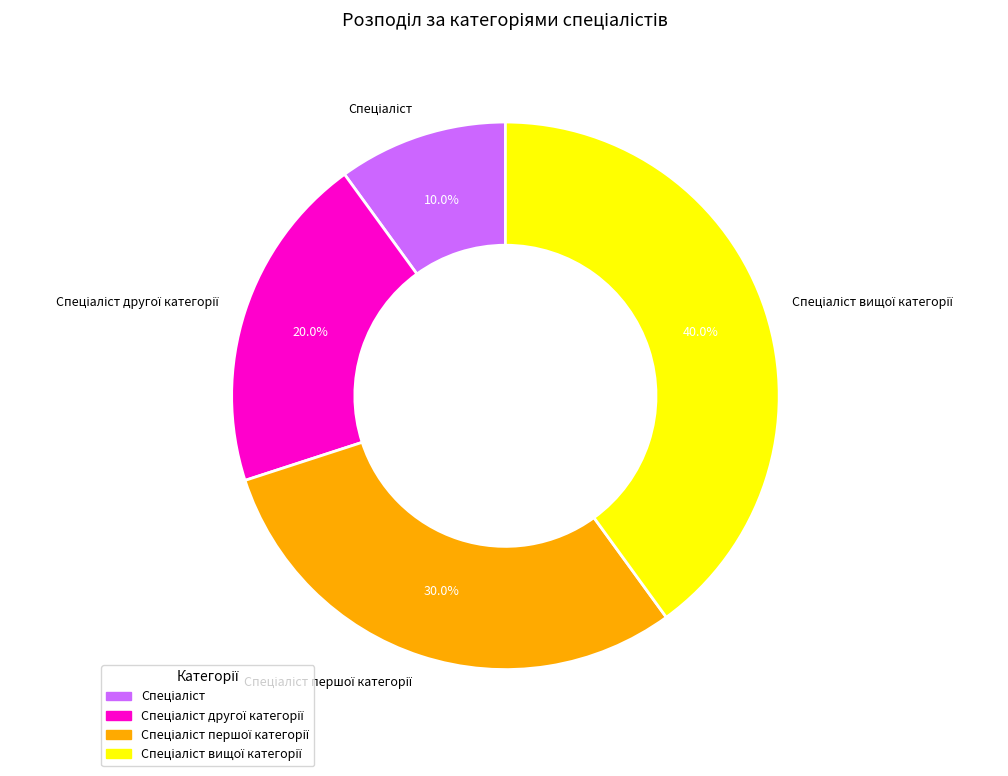

Does any single category account for the majority?

No